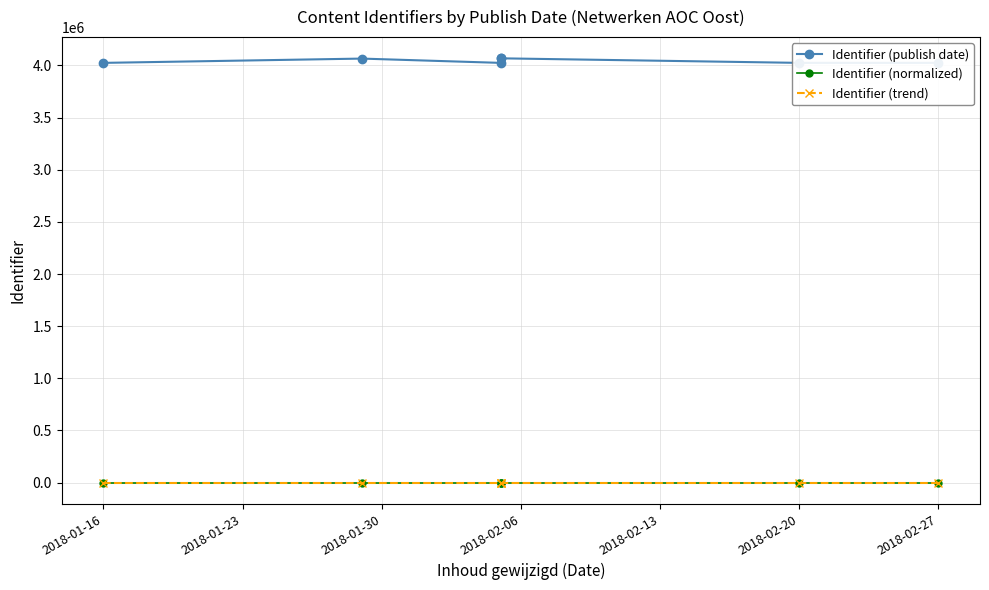

True or false: Identifier (publish date) and Identifier (trend) cross at least once.

False